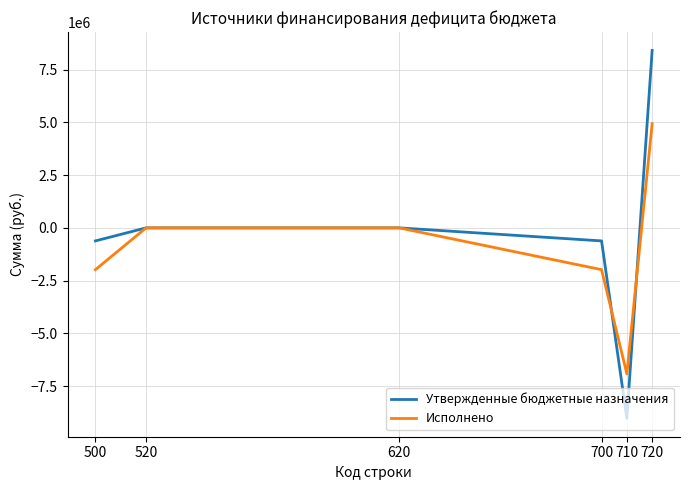

What is the greatest value displayed?

8412224.6